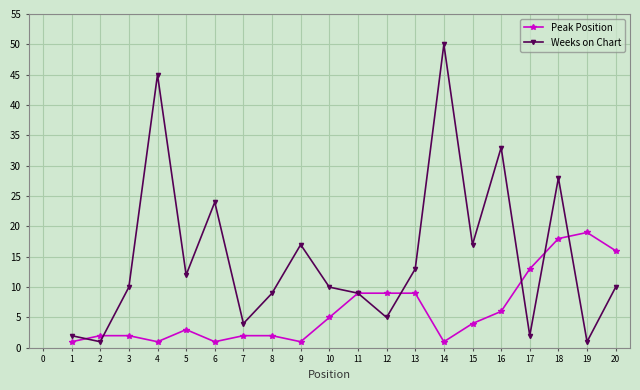

Count the number of data series in this chart.

2